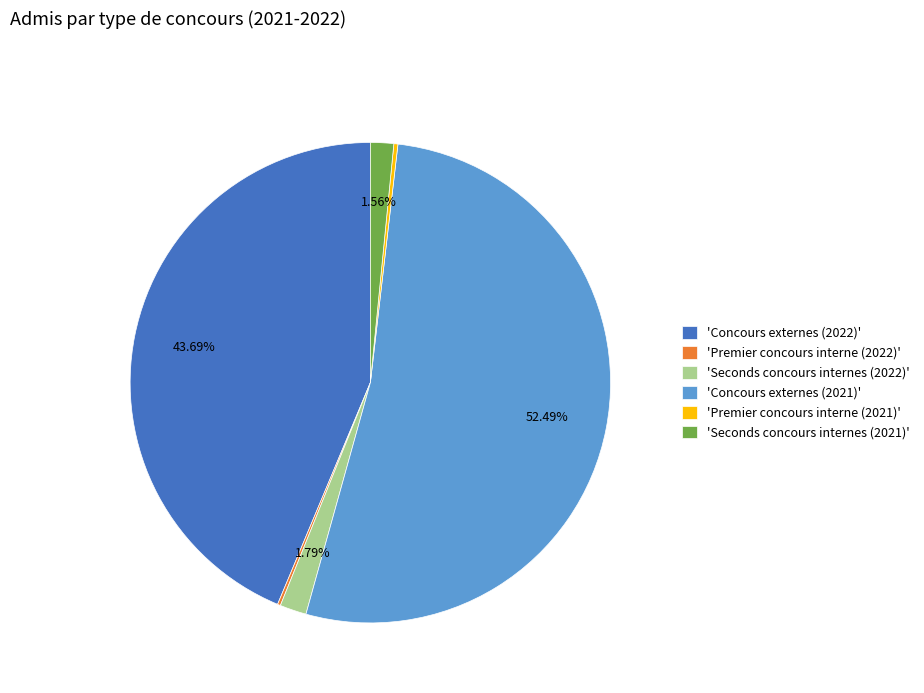

Is there any slice that represents more than half of the pie?

Yes